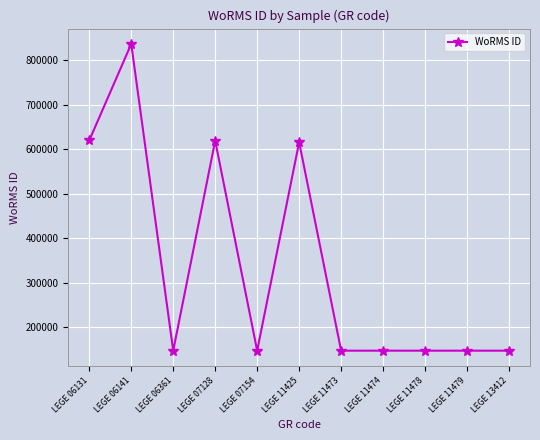

At which category does the data reach its first local peak?

LEGE 06141